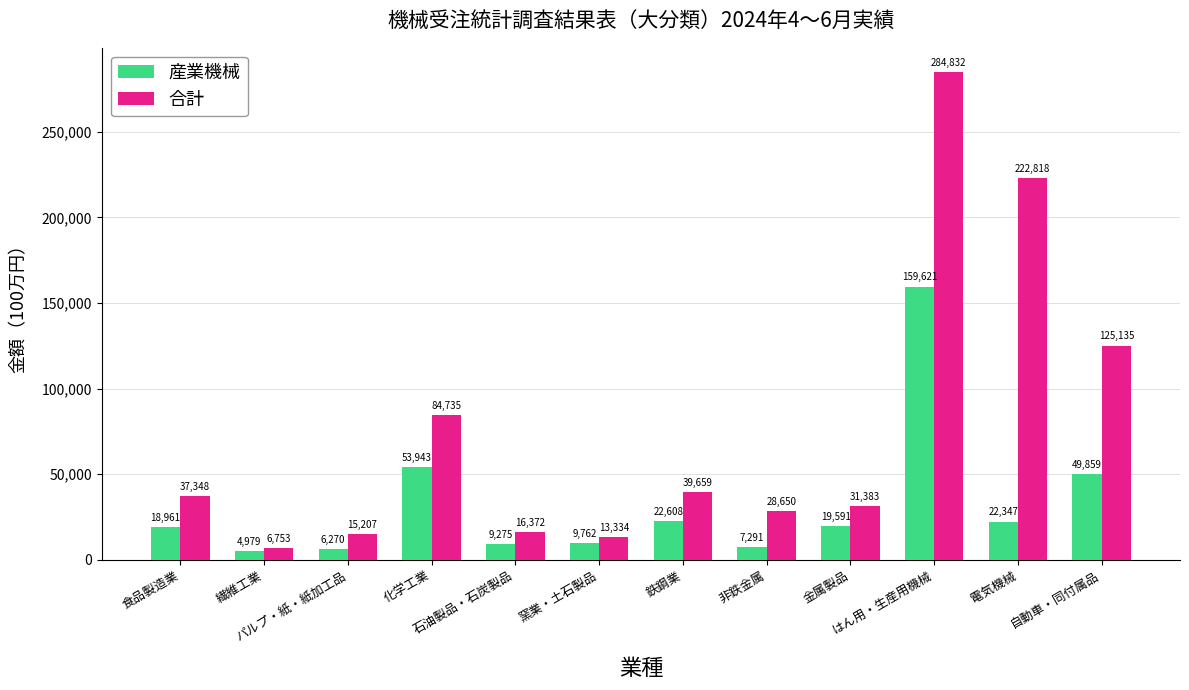

True or false: 合計 has a value of 125135 at 自動車・同付属品.

True